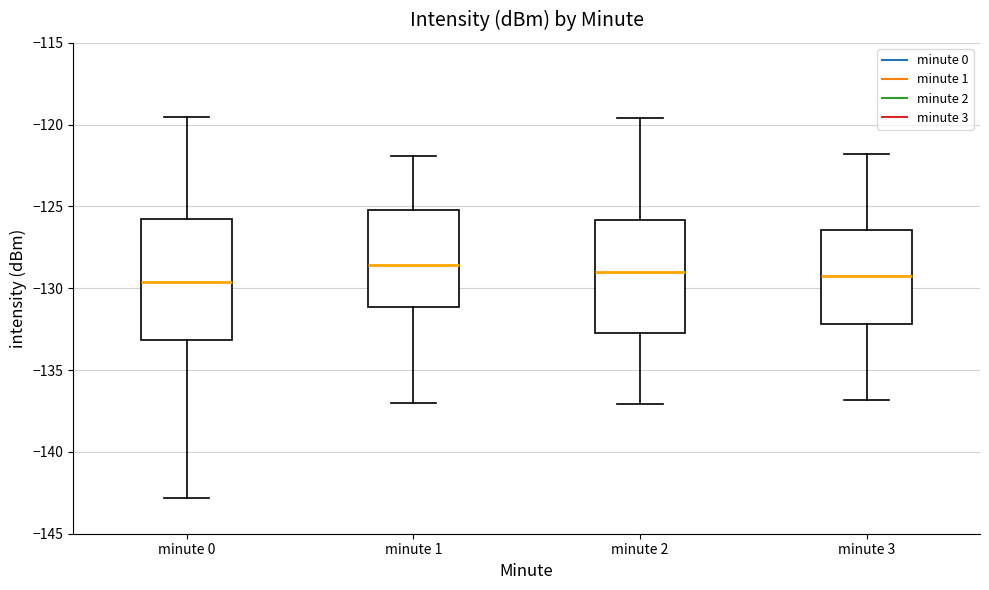

Which box is the tallest, from its lower edge to its upper edge?

minute 0